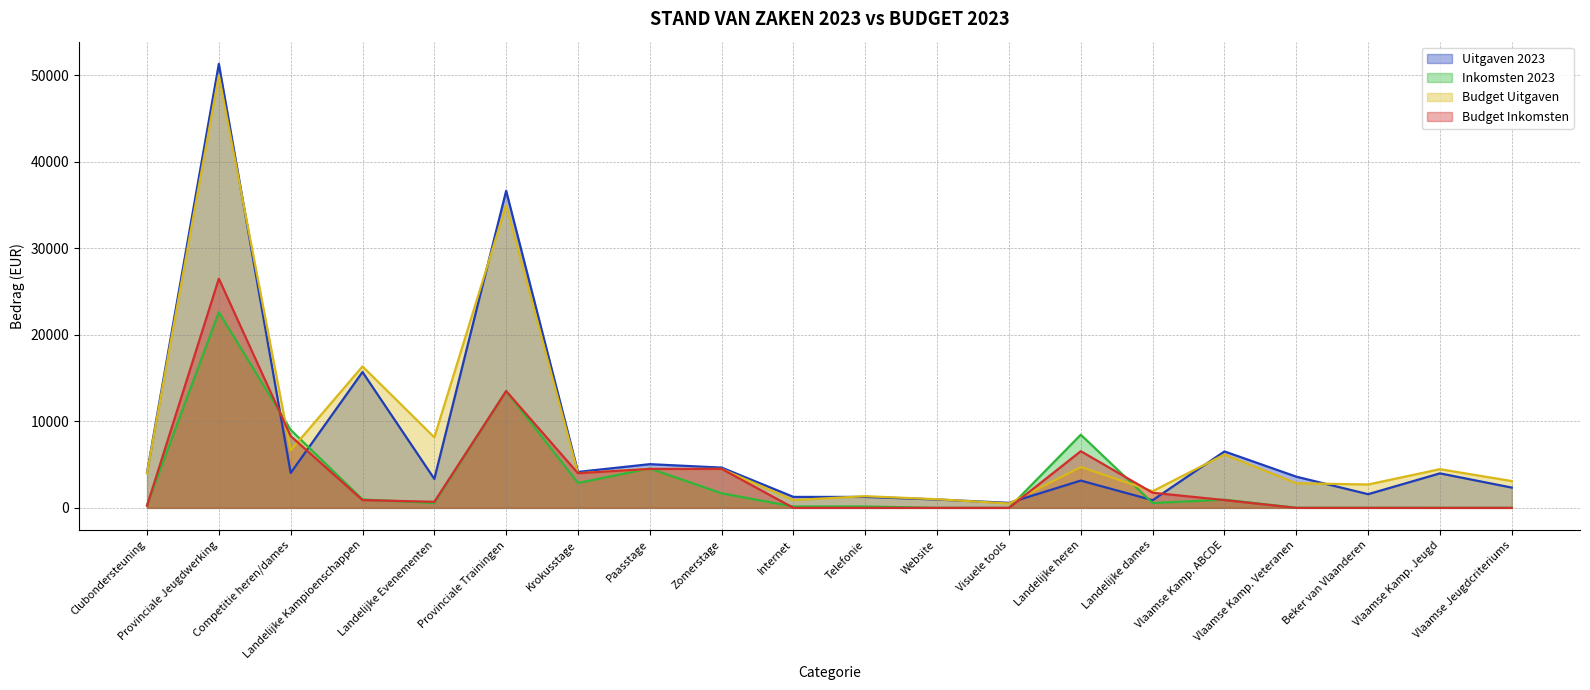

At which category is the sum across all series the highest?

Provinciale Jeugdwerking